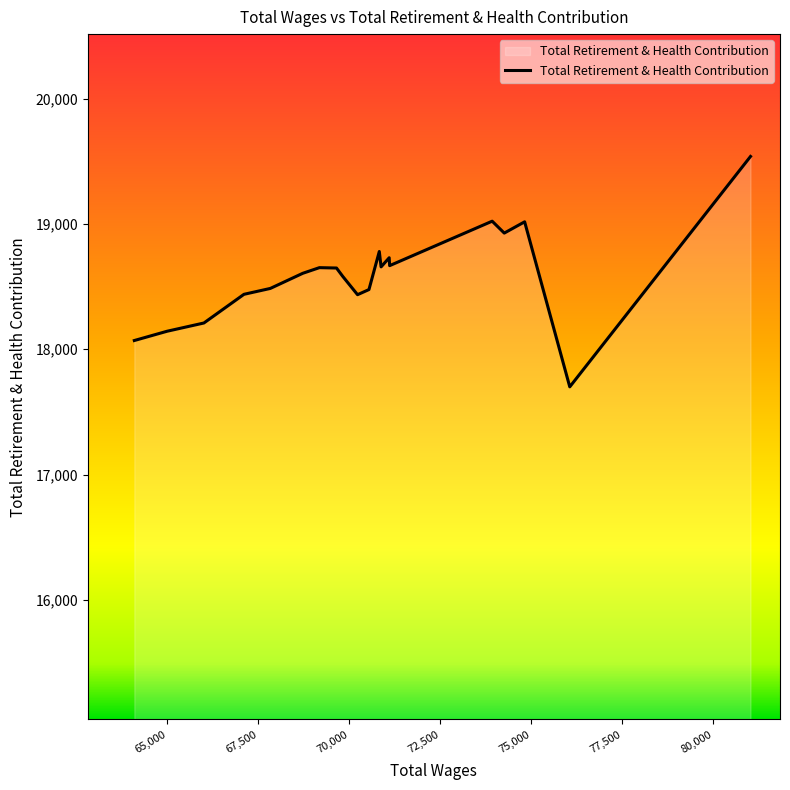

What is the difference between the maximum and minimum values?

1840